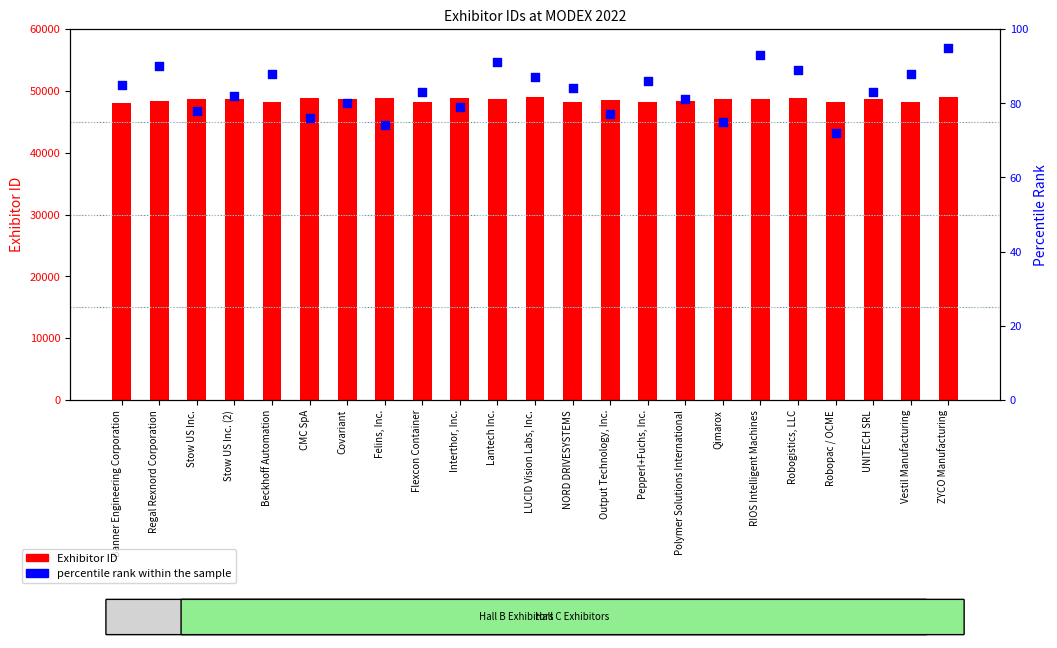

At how many categories does at least one series exceed 24135?

23